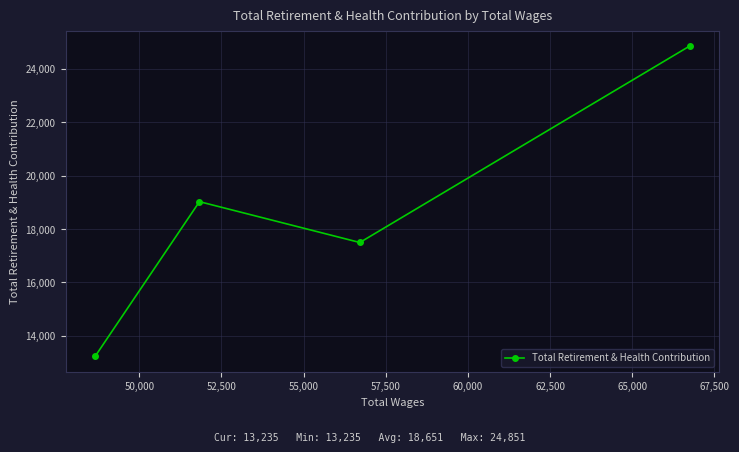

What is the value of the 3rd point from the left?

17494